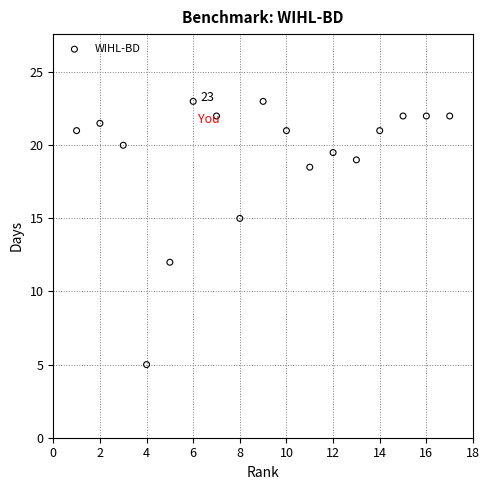

What is the range of X values (max minus min)?

16.0